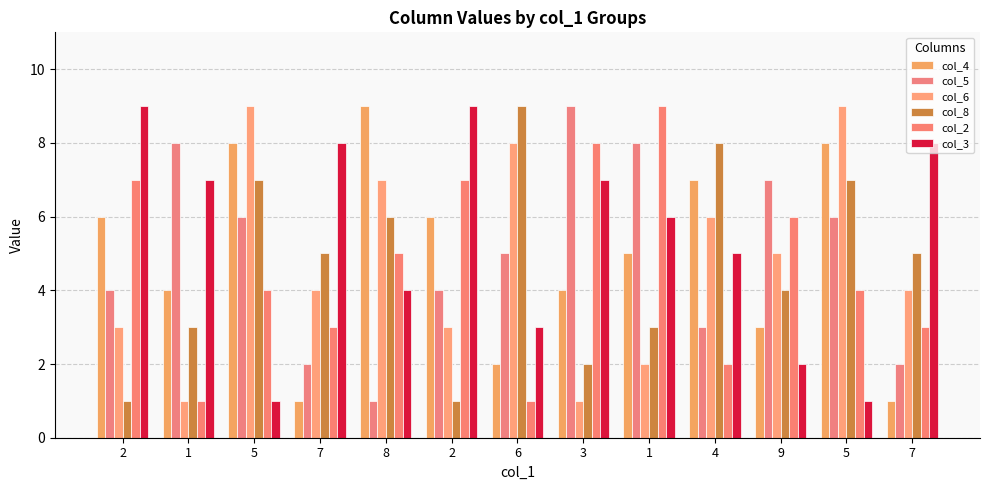

What is the total value across all series at 7?

23